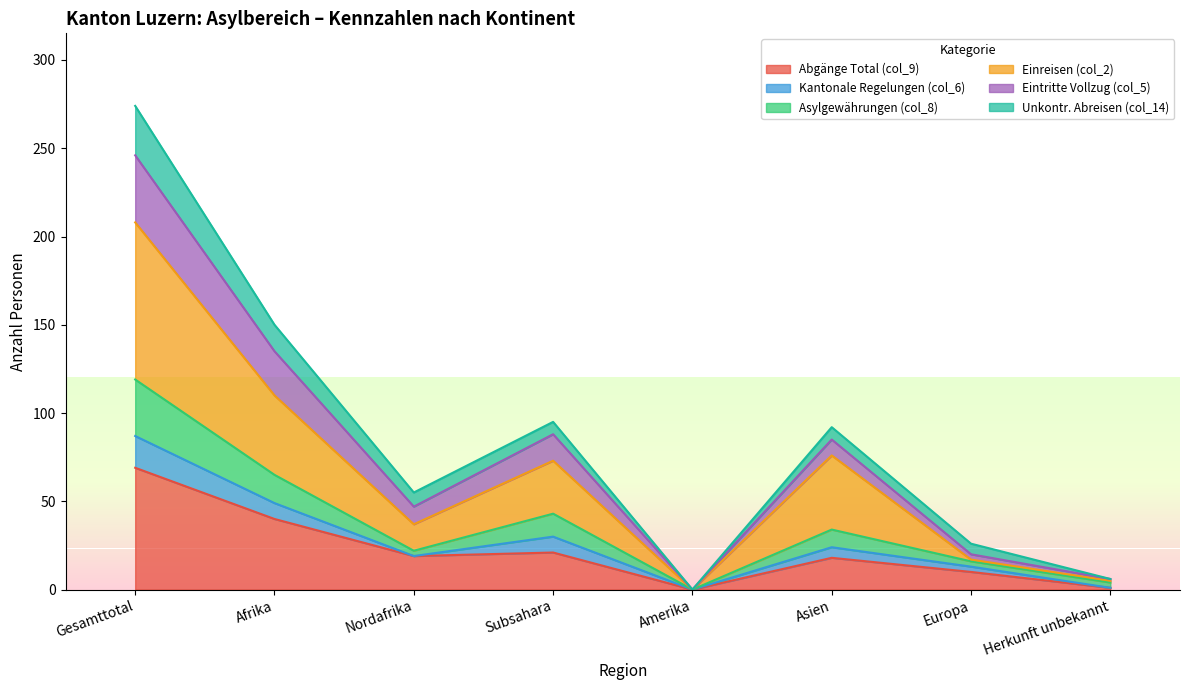

Count the number of categories in the chart.

8